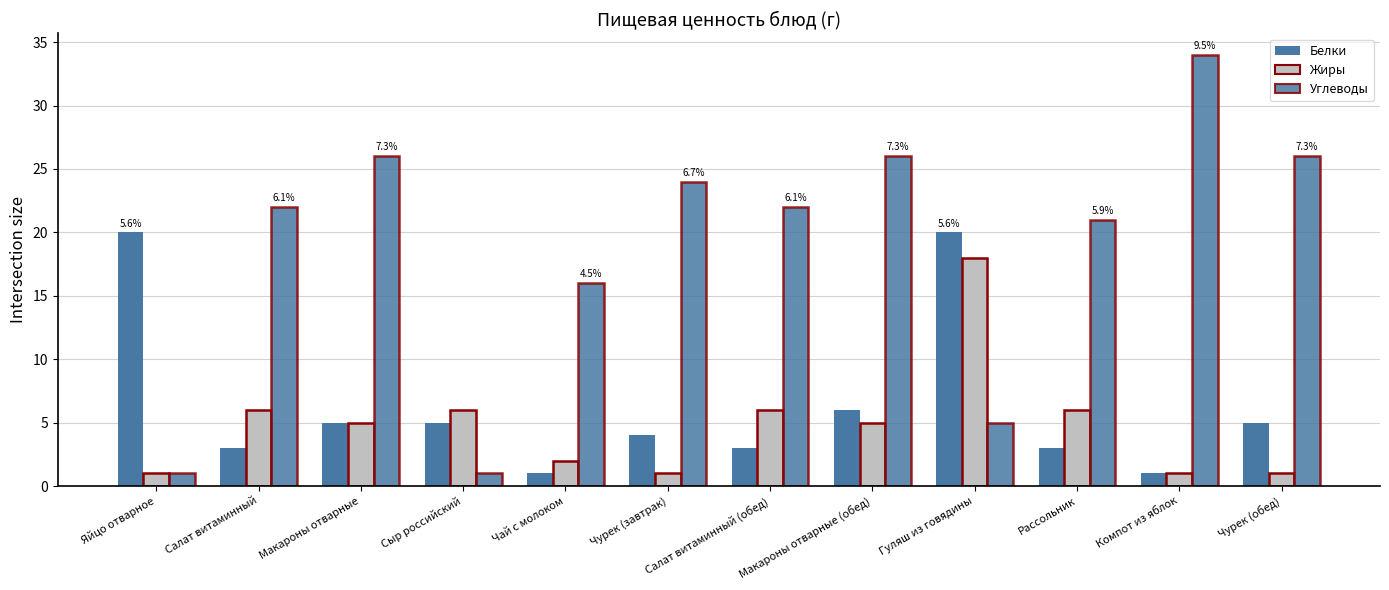

How many distinct data groups are displayed?

3